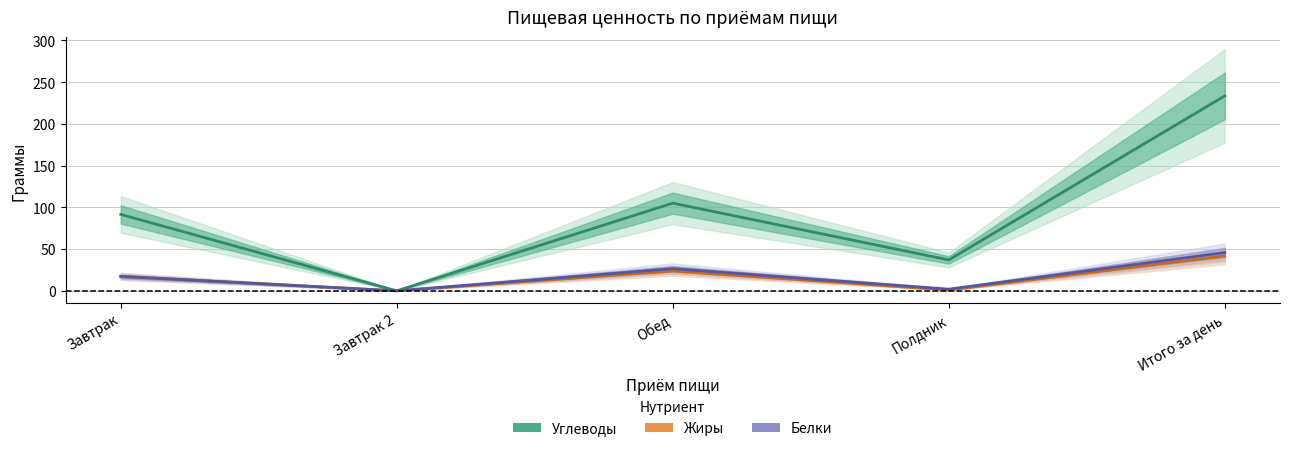

The value of Жиры at Завтрак 2 is 0.0. True or false?

True